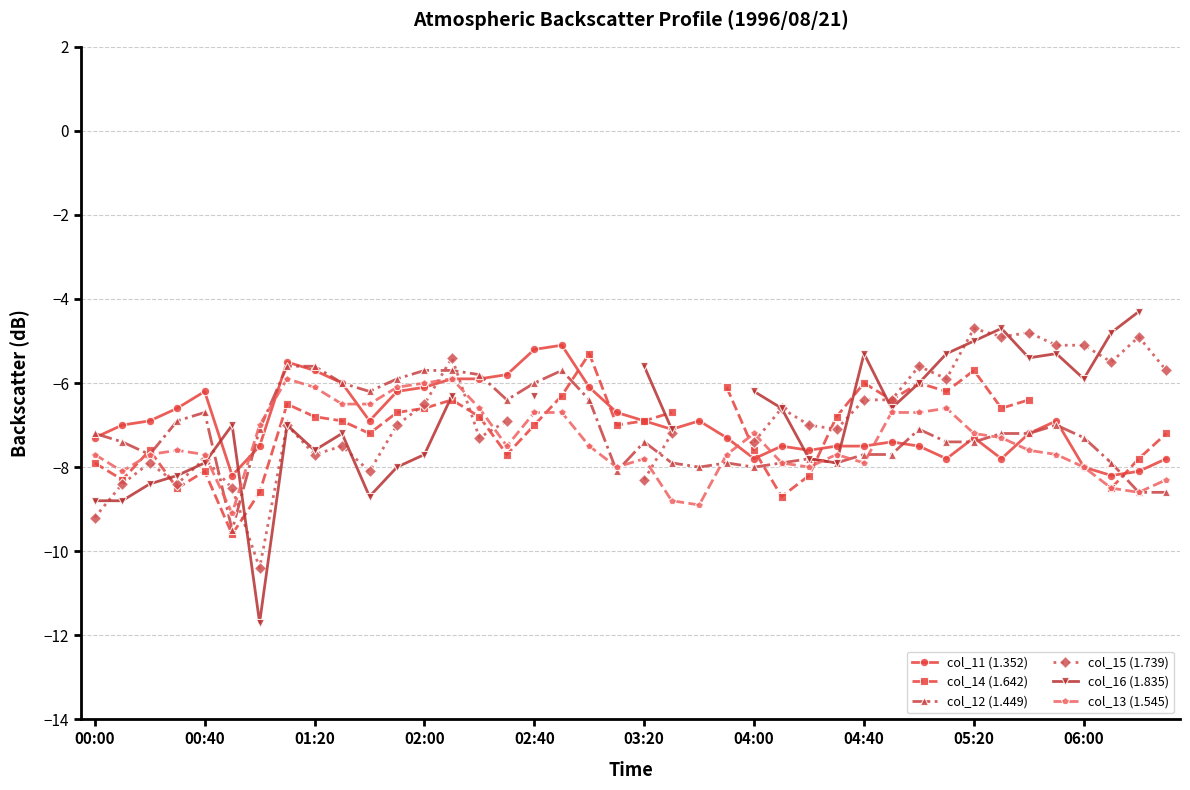

What is the lowest value of the col_12 (1.449) series?

-9.5